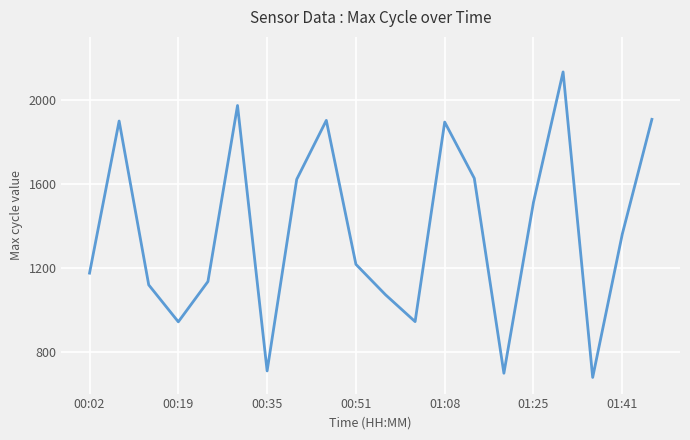

What is the difference between the maximum and minimum values?

1456